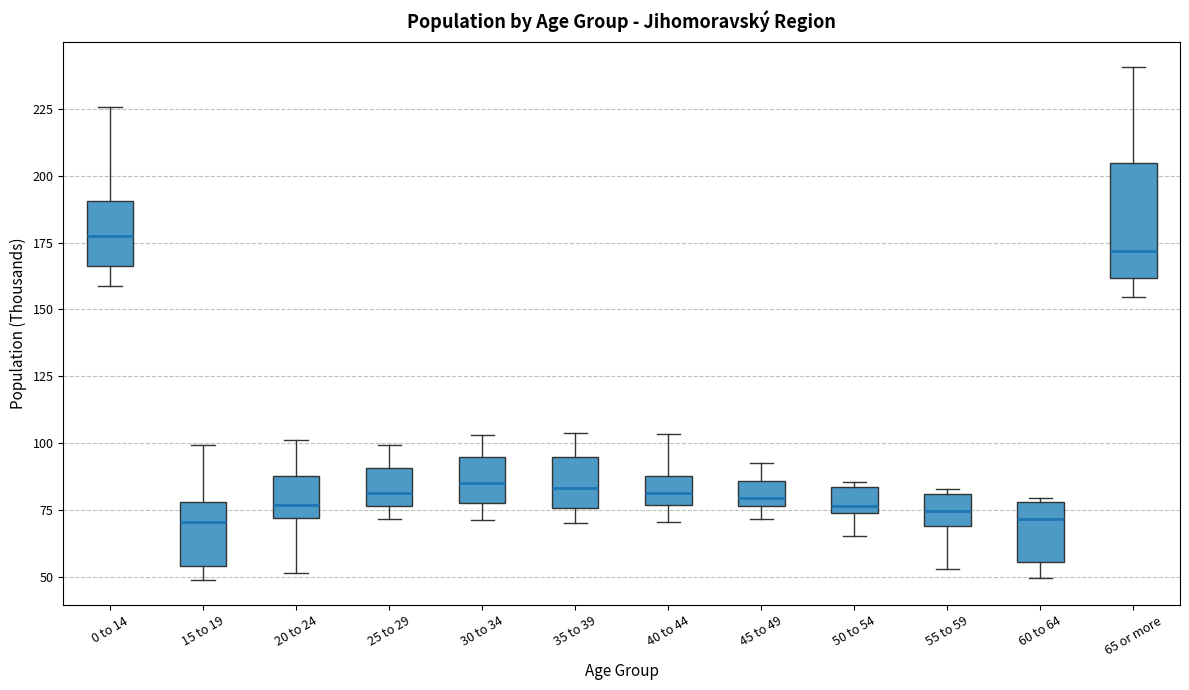

Where does the upper whisker of the box for 35 to 39 end on the y-axis? The values are not printed on the chart, so give them approximately, as read against the axis.

105